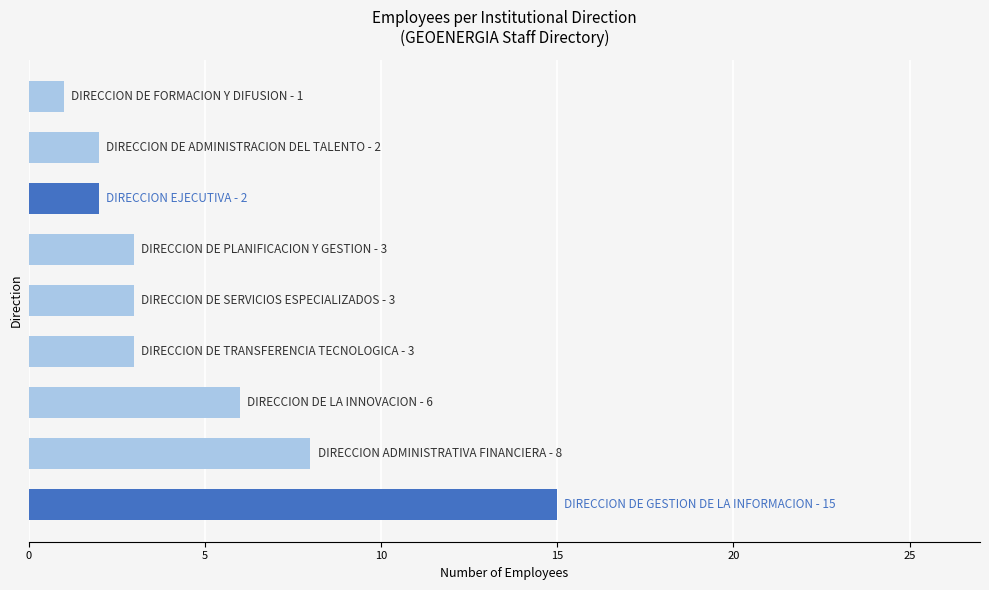

What is the difference between the maximum and minimum values?

14